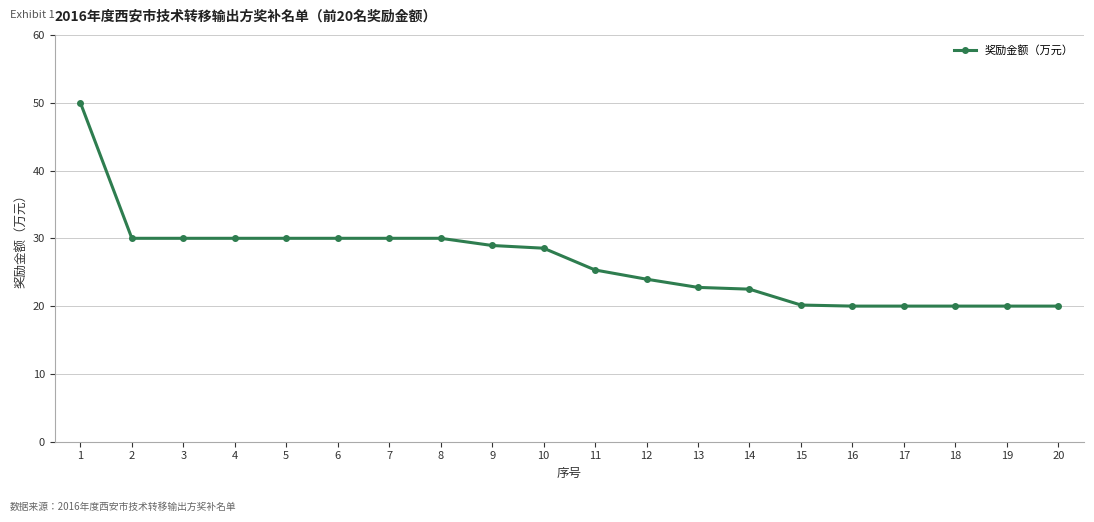

Which has a higher value, 11 or 12?

11